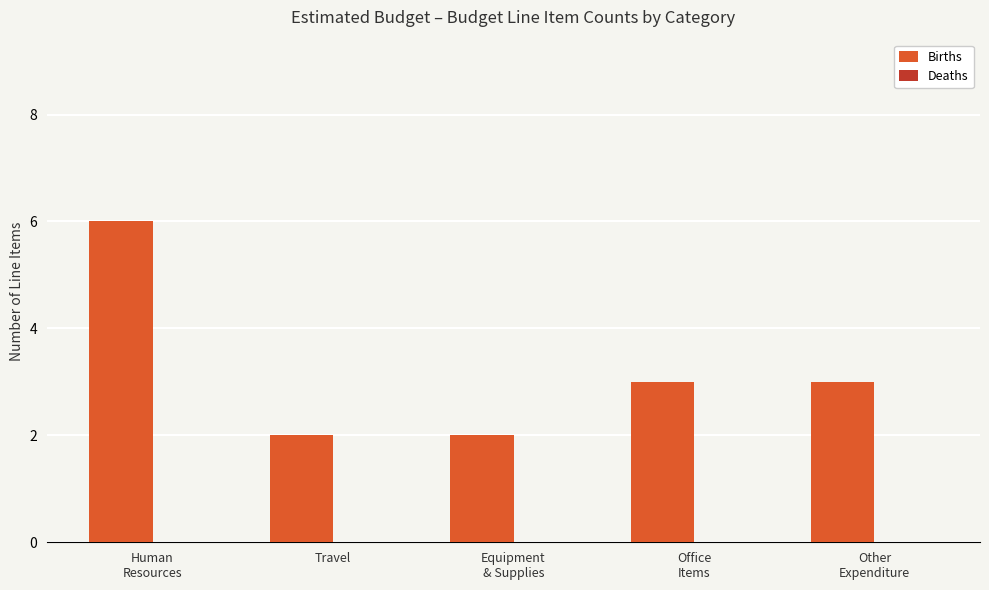

What is the average value?

3